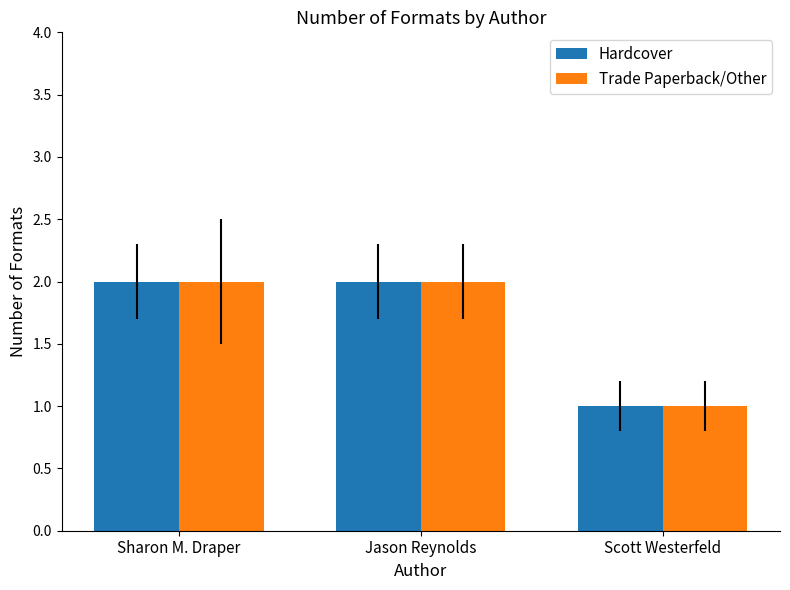

Reading right to left, transcribe all the data shown in this chart.

Hardcover: Scott Westerfeld=1	Jason Reynolds=2	Sharon M. Draper=2
Trade Paperback/Other: Scott Westerfeld=1	Jason Reynolds=2	Sharon M. Draper=2